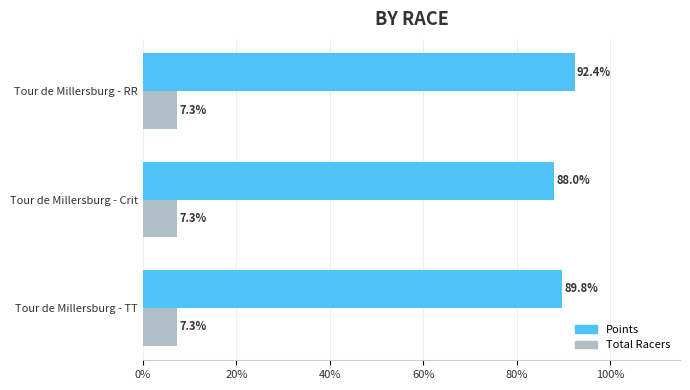

List the series in order of their peak value, lowest first.

Total Racers, Points